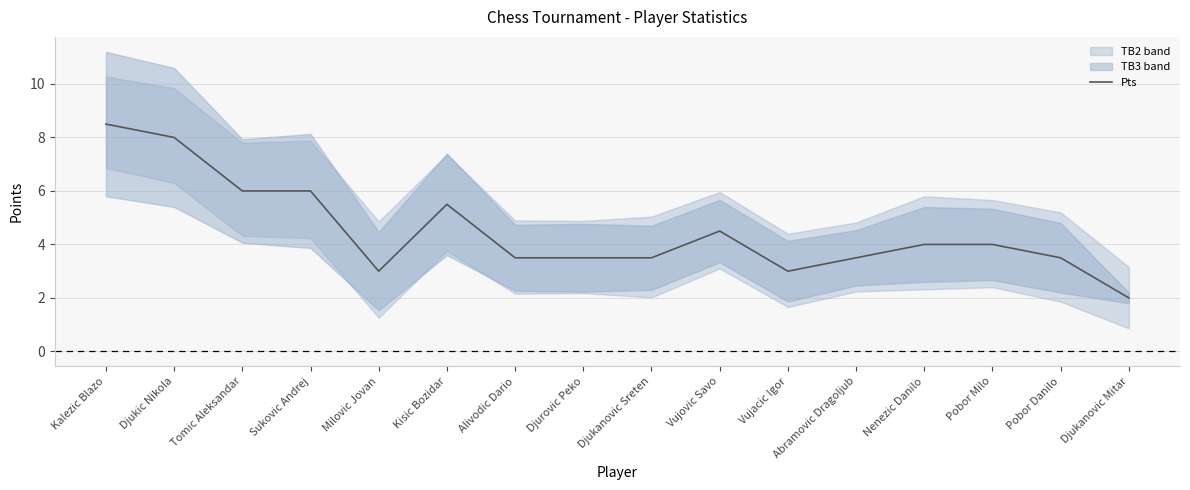

Where is the first local minimum?

Milovic Jovan